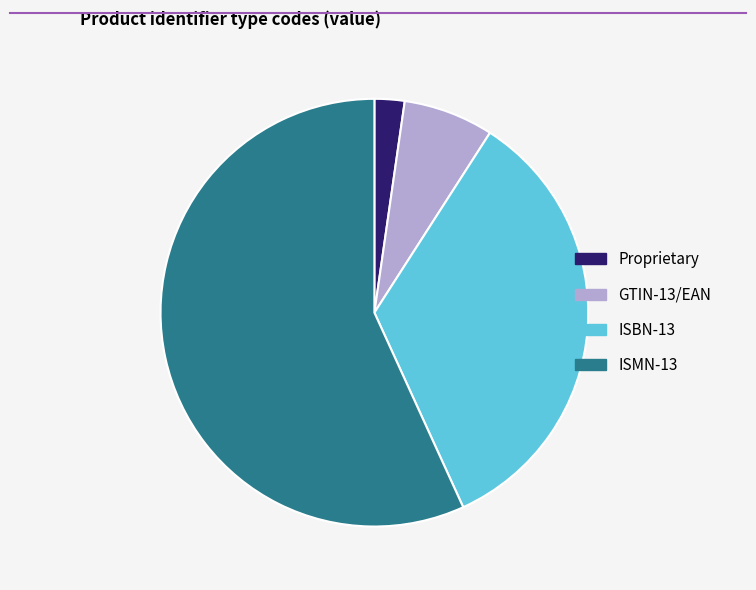

Is there any slice that represents more than half of the pie?

Yes